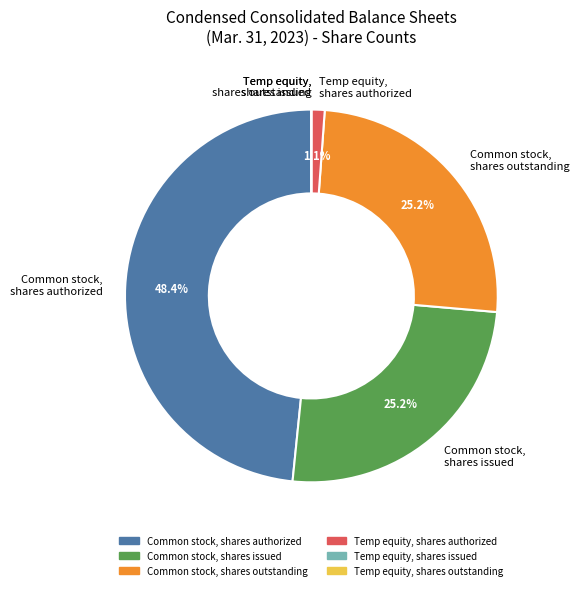

What percentage is NOT represented by Common stock, shares authorized?

51.6%